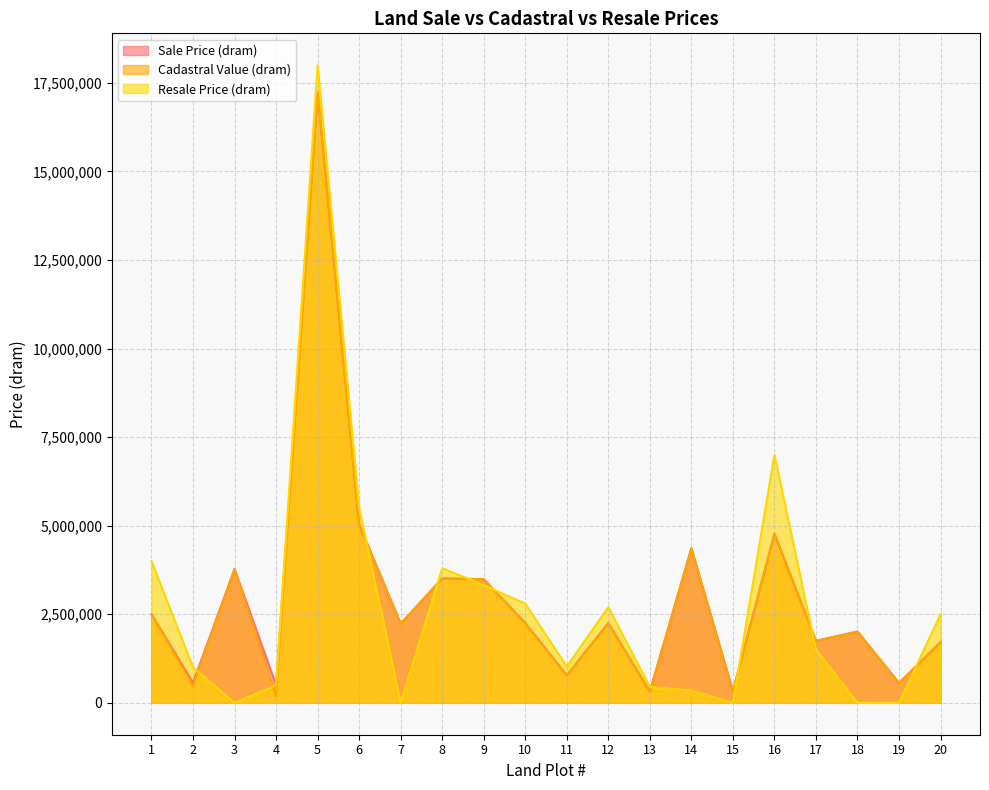

Reading left to right, extract all data points from this chart.

Sale Price (dram): 2502019	565197	3776418	500000	17240974	5032559	2236341	3511200	3490988	2252250	775764	2253240	316800	4363013	324720	4775925	1749825	2011205	560100	1712288
Cadastral Value (dram): 2502019	482497	3776418	189248	17240974	5032559	2236341	3511200	3490988	2252250	775764	2253240	316800	4363013	324720	4775925	1749825	2011205	560023	1712288
Resale Price (dram): 4000000	1000000	0	500000	18000000	5500000	0	3800000	3324000	2800000	1026000	2700000	450000	350000	0	7000000	1500000	0	0	2500000